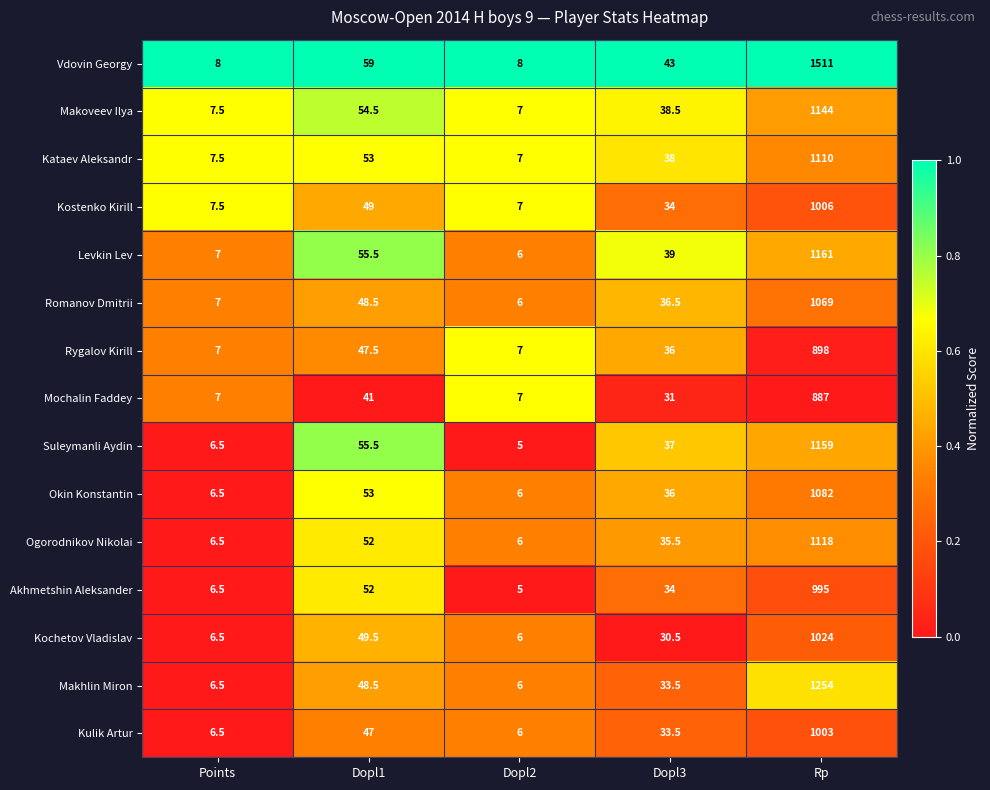

What is the average value of the Akhmetshin Aleksander series?

218.5